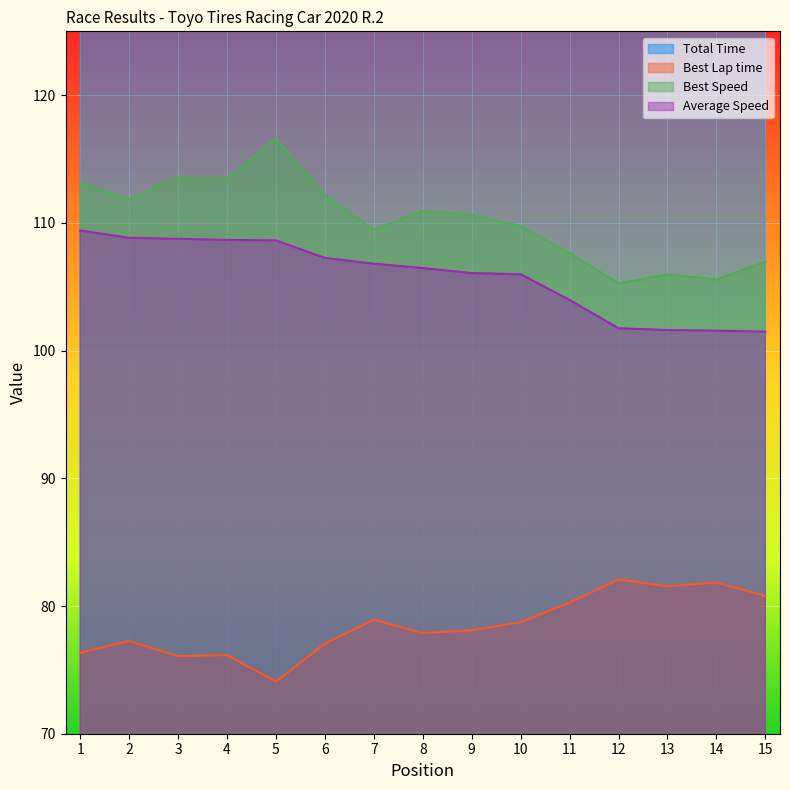

What is the value of the Best Speed point at the 3rd from the left?

113.6